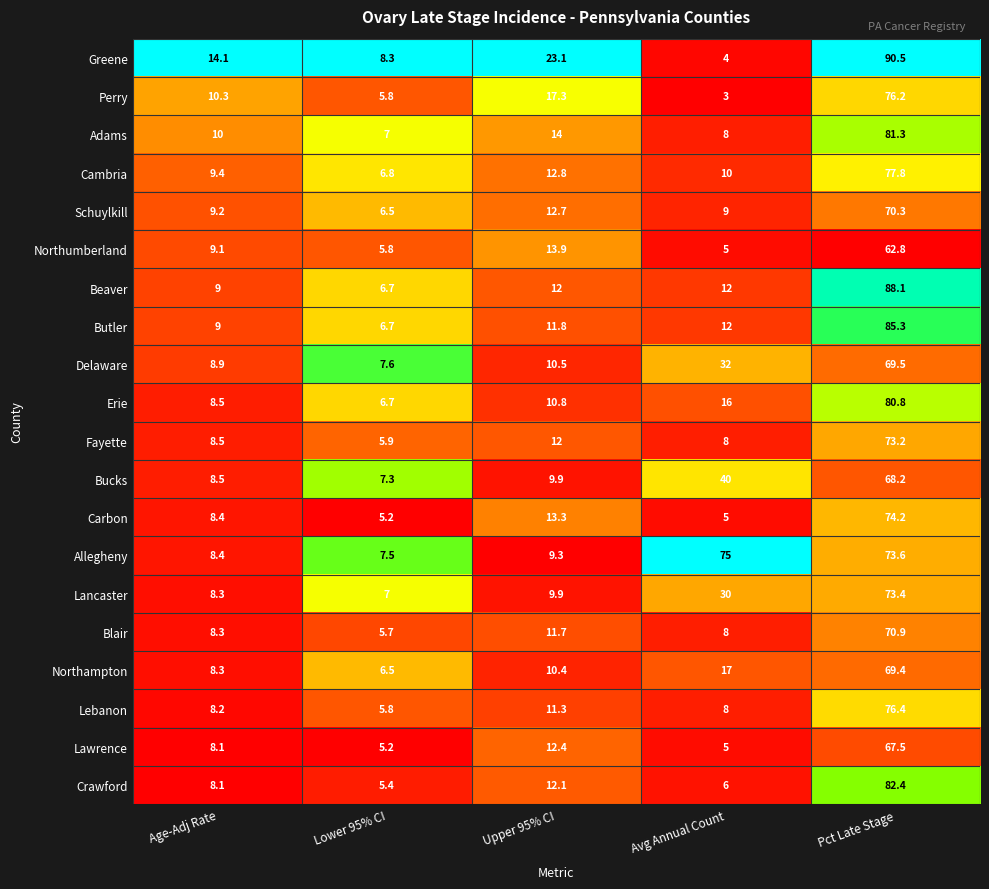

At which category is the sum across all series the highest?

Pct Late Stage